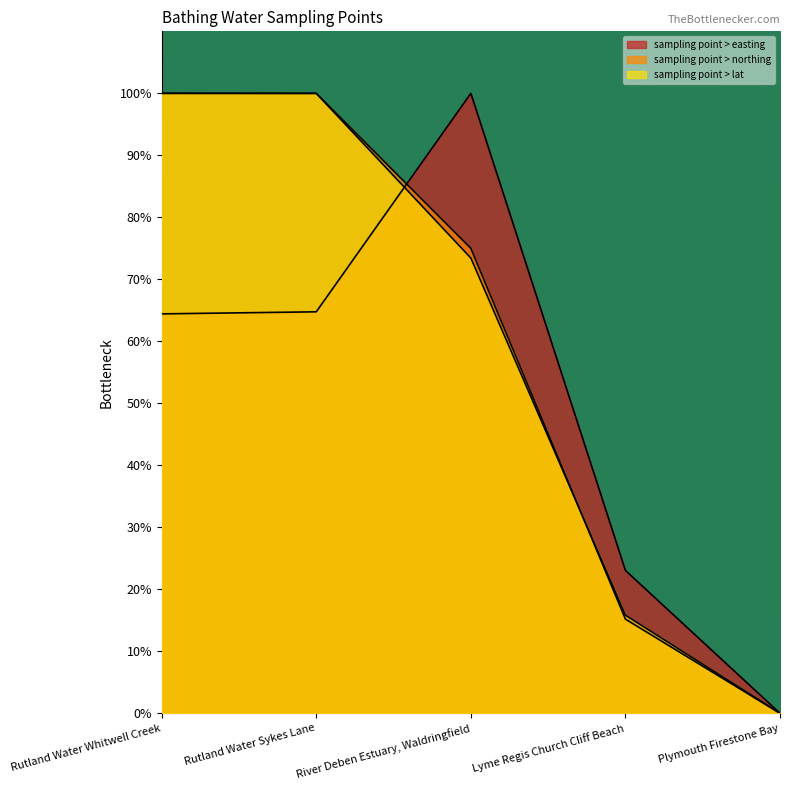

At Rutland Water Whitwell Creek, list the series in order from smallest to largest.

sampling point > easting, sampling point > northing, sampling point > lat